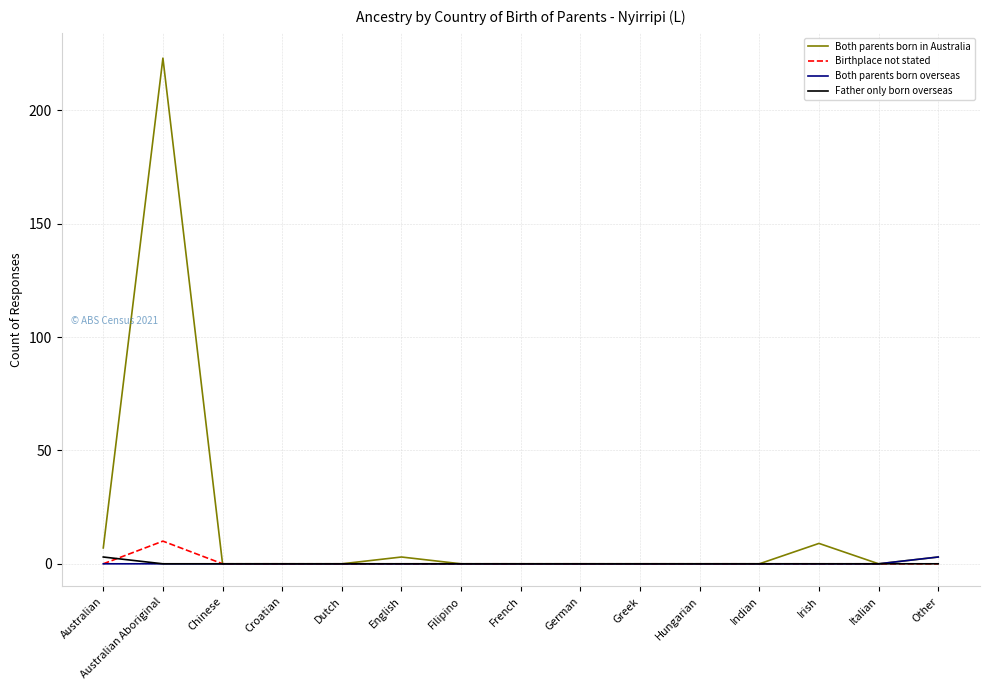

Reading right to left, list all the values displayed in this chart.

Both parents born in Australia: Other=3	Italian=0	Irish=9	Indian=0	Hungarian=0	Greek=0	German=0	French=0	Filipino=0	English=3	Dutch=0	Croatian=0	Chinese=0	Australian Aboriginal=223	Australian=7
Birthplace not stated: Other=0	Italian=0	Irish=0	Indian=0	Hungarian=0	Greek=0	German=0	French=0	Filipino=0	English=0	Dutch=0	Croatian=0	Chinese=0	Australian Aboriginal=10	Australian=0
Both parents born overseas: Other=3	Italian=0	Irish=0	Indian=0	Hungarian=0	Greek=0	German=0	French=0	Filipino=0	English=0	Dutch=0	Croatian=0	Chinese=0	Australian Aboriginal=0	Australian=0
Father only born overseas: Other=0	Italian=0	Irish=0	Indian=0	Hungarian=0	Greek=0	German=0	French=0	Filipino=0	English=0	Dutch=0	Croatian=0	Chinese=0	Australian Aboriginal=0	Australian=3